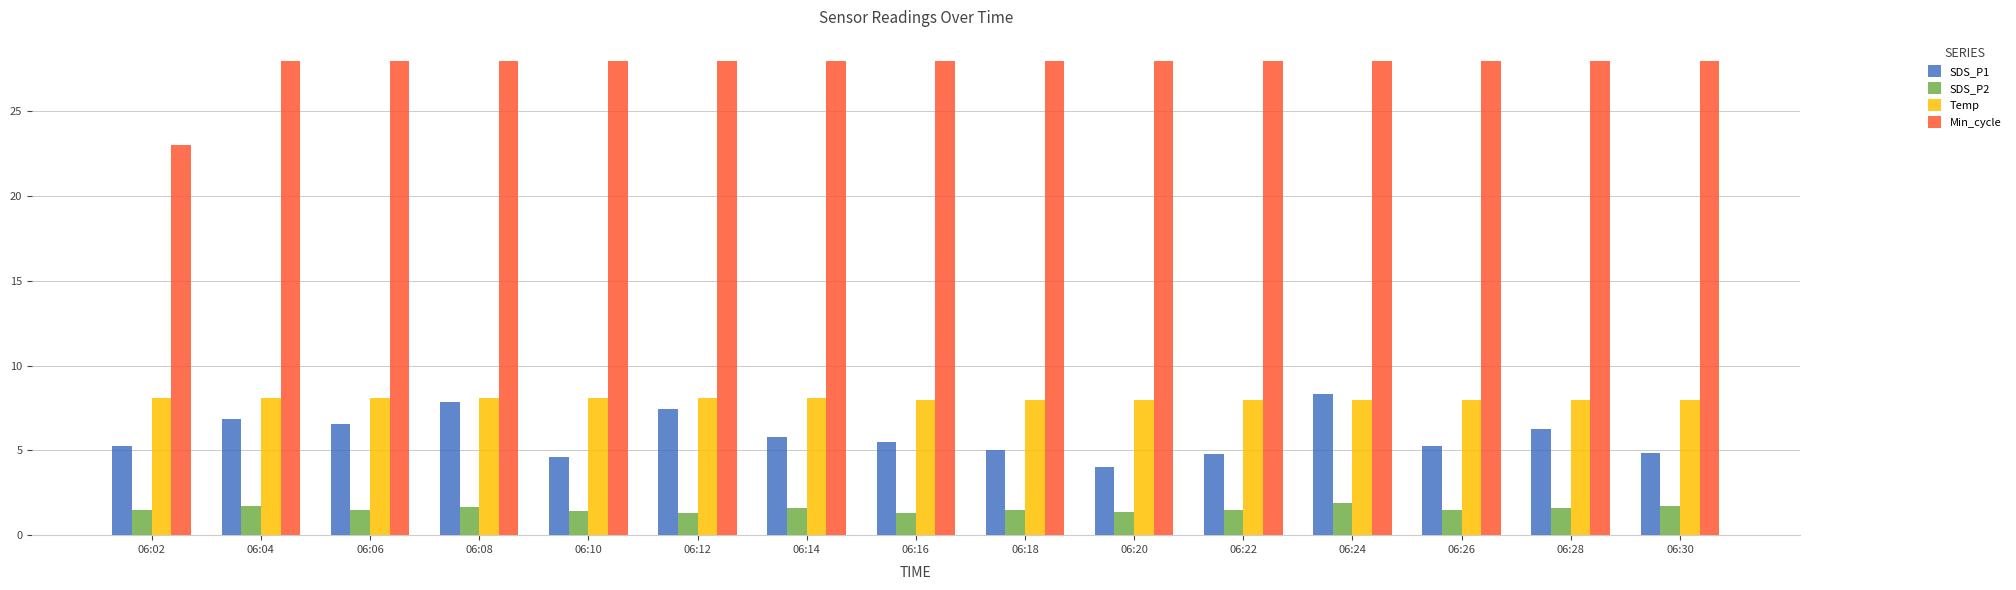

What is the minimum value for Temp?

8.0